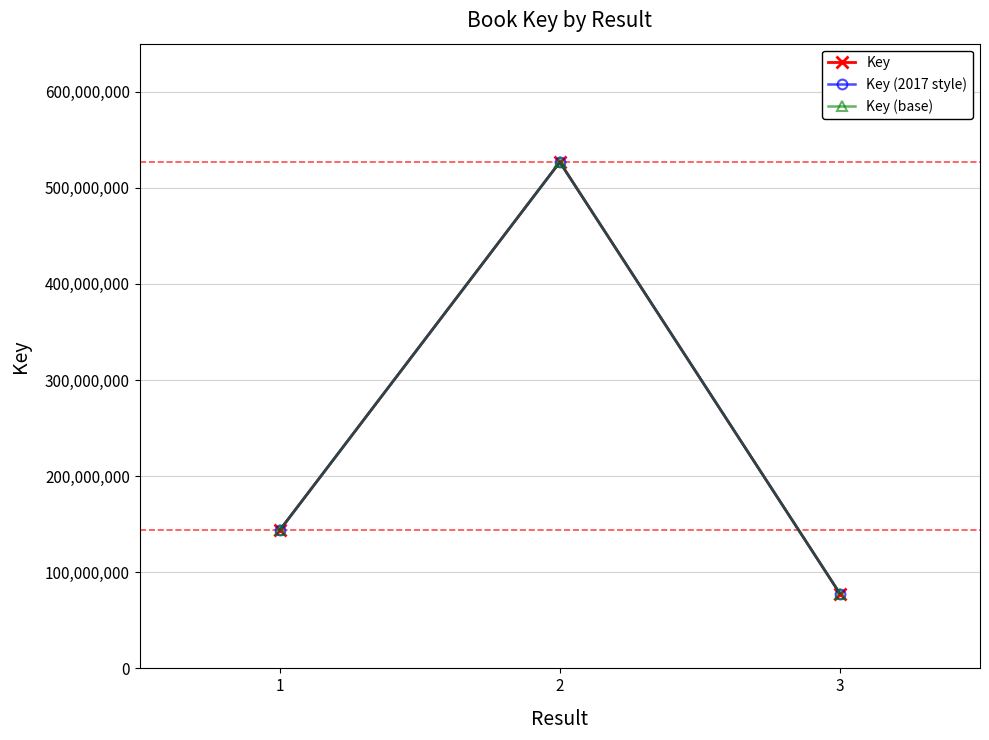

Is this an area chart (filled region under the line)?

No